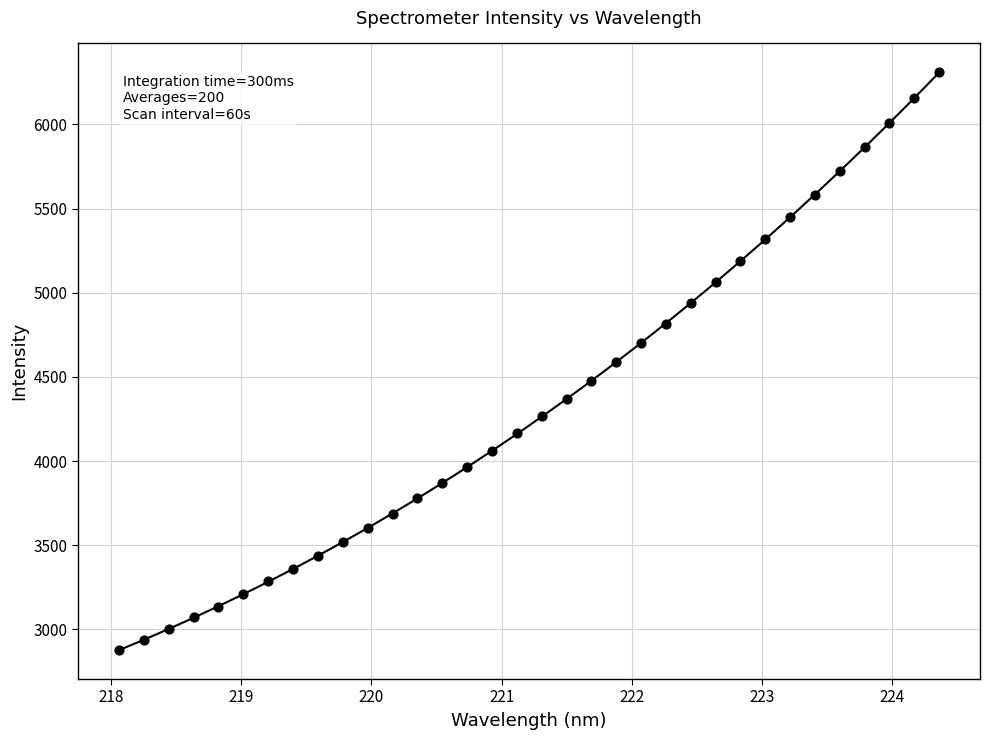

What is the range of X values (max minus min)?

6.3